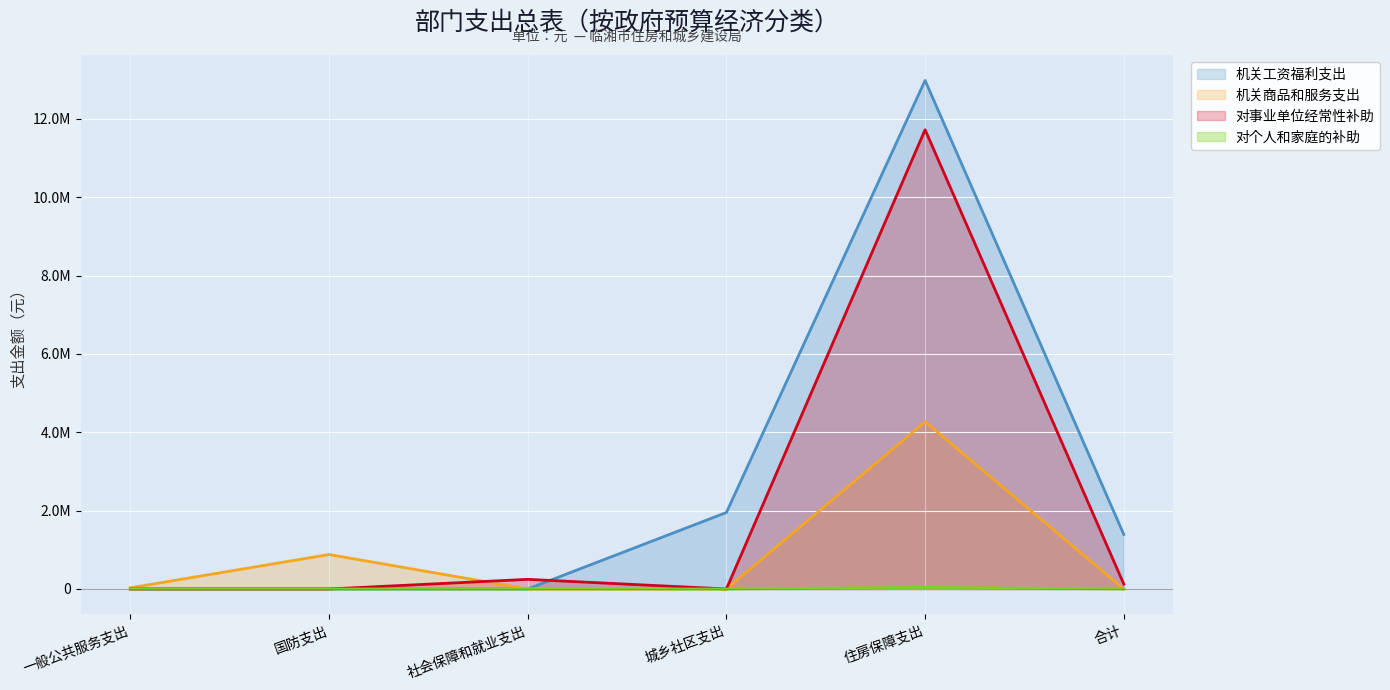

How many values in the 对个人和家庭的补助 series exceed 0?

1